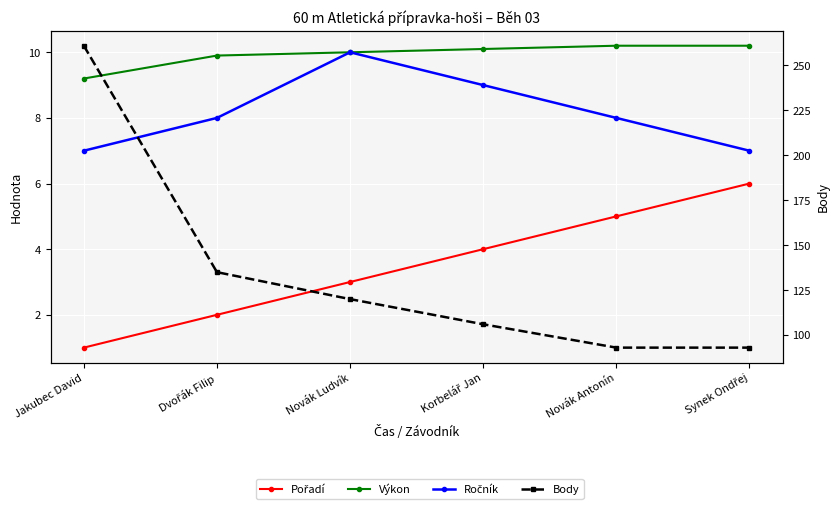

Which category has the lowest value in the Ročník series?

Jakubec David